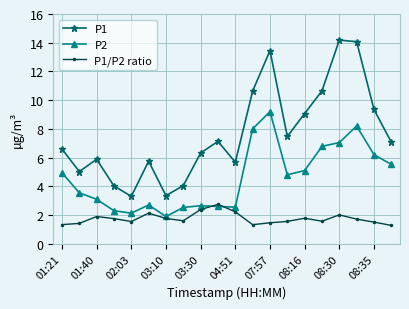

Which series has the largest range (max minus min)?

P1